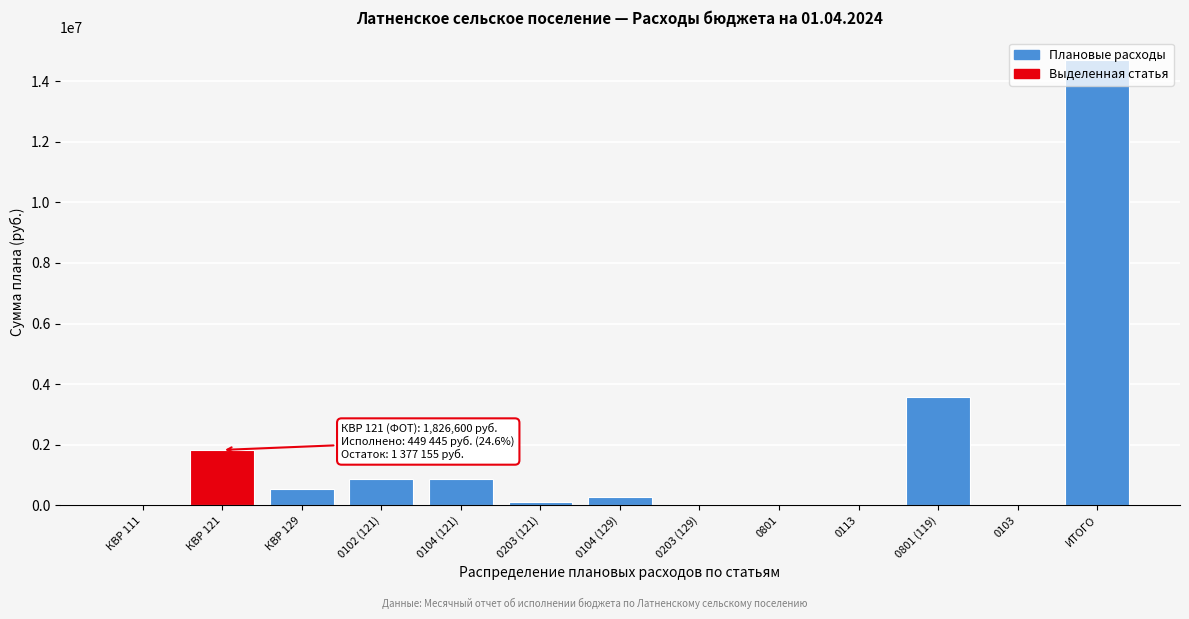

The value at 0103 is 0. True or false?

True